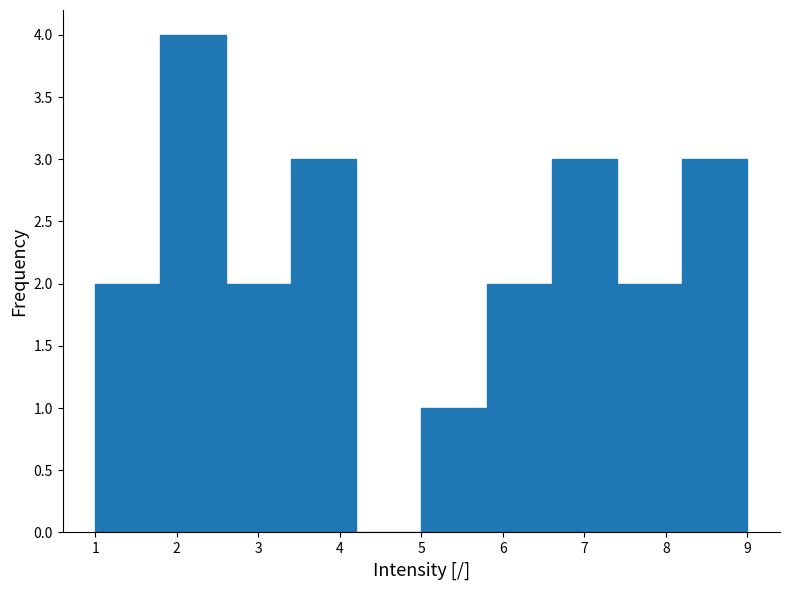

Reading left to right, transcribe this chart: for each bar, give the range it covers on the x-axis and its height. The values are not printed on the chart, so give them approximately, as read against the axis.

1.0 to 1.8: 2
1.8 to 2.6: 4
2.6 to 3.4: 2
3.4 to 4.2: 3
4.2 to 5.0: 0
5.0 to 5.8: 1
5.8 to 6.6: 2
6.6 to 7.4: 3
7.4 to 8.2: 2
8.2 to 9.0: 3